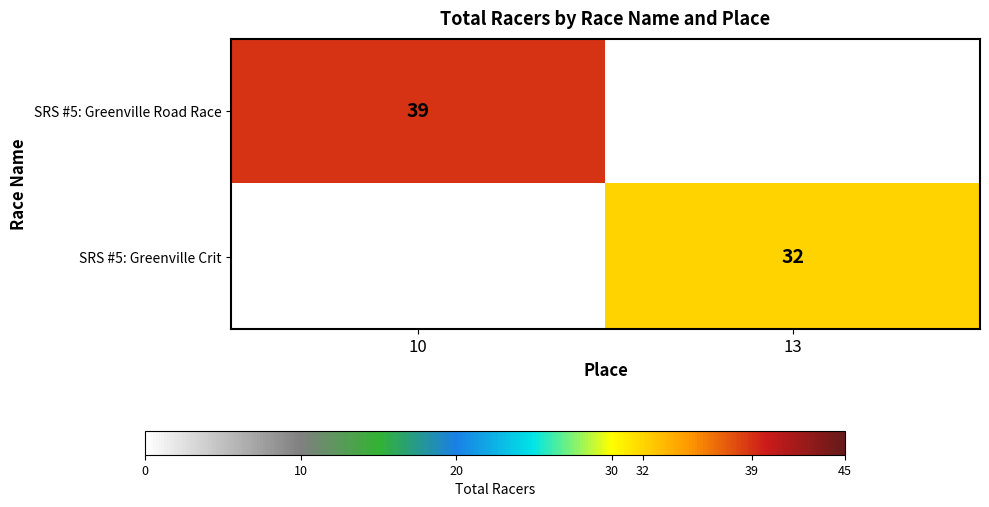

True or false: SRS #5: Greenville Crit has a value of 14 at 13.

False